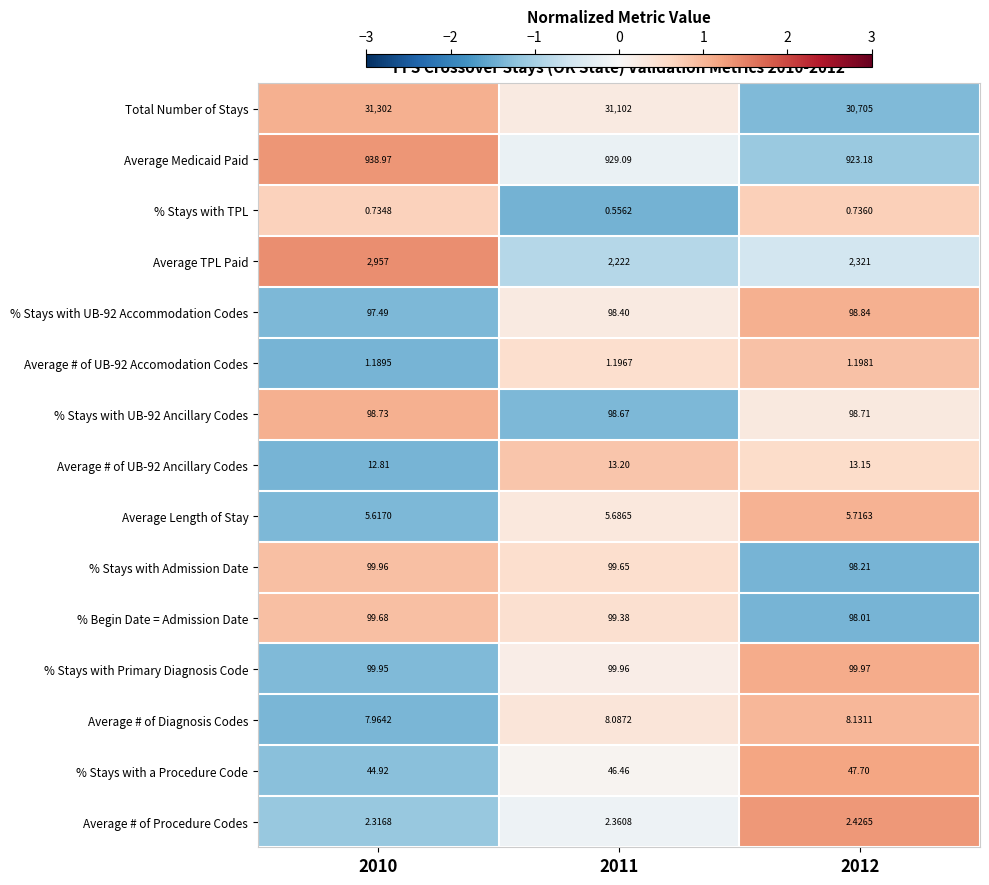

How many distinct data groups are displayed?

15